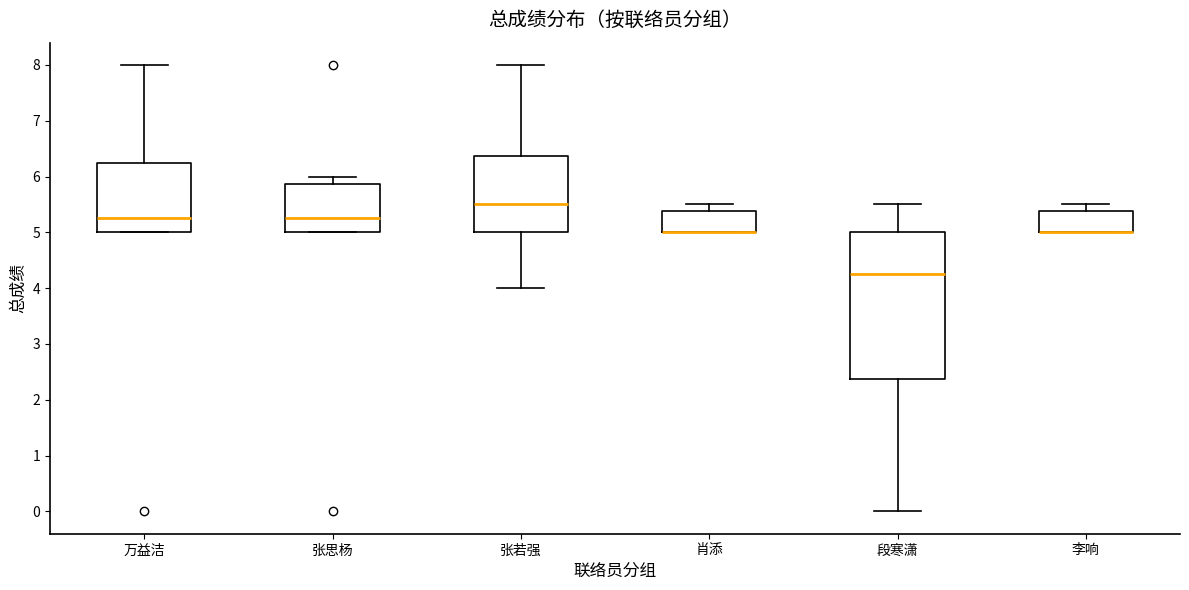

Reading left to right, transcribe this box plot: for each box, give where its median line is, the range the box spans, and where its two whiskers end, as read against the y-axis. The values are not printed on the chart, so give them approximately, as read against the axis.

万益洁: median 5.3, box 5.0 to 6.3, whiskers 5.0 to 8.0
张思杨: median 5.3, box 5.0 to 5.9, whiskers 5.0 to 6.0
张若强: median 5.5, box 5.0 to 6.4, whiskers 4.0 to 8.0
肖添: median 5.0 (drawn on the box's lower edge), box 5.0 to 5.4, whiskers 5.0 to 5.5
段寒潇: median 4.3, box 2.4 to 5.0, whiskers 0.0 to 5.5
李响: median 5.0 (drawn on the box's lower edge), box 5.0 to 5.4, whiskers 5.0 to 5.5